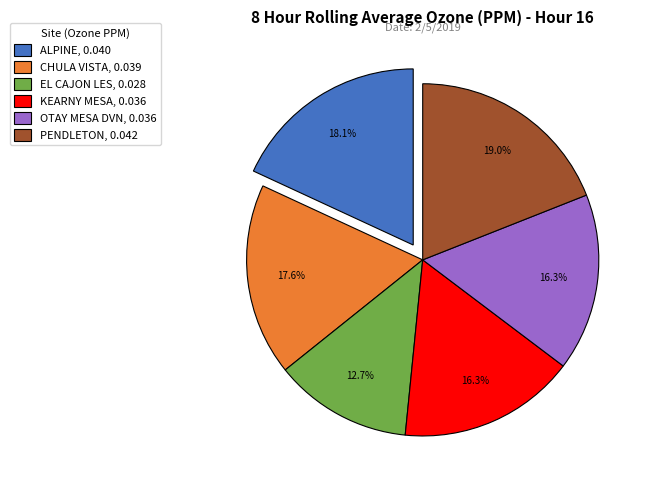

What is the total percentage of OTAY MESA DVN, 0.036 and EL CAJON LES, 0.028?

29.0%